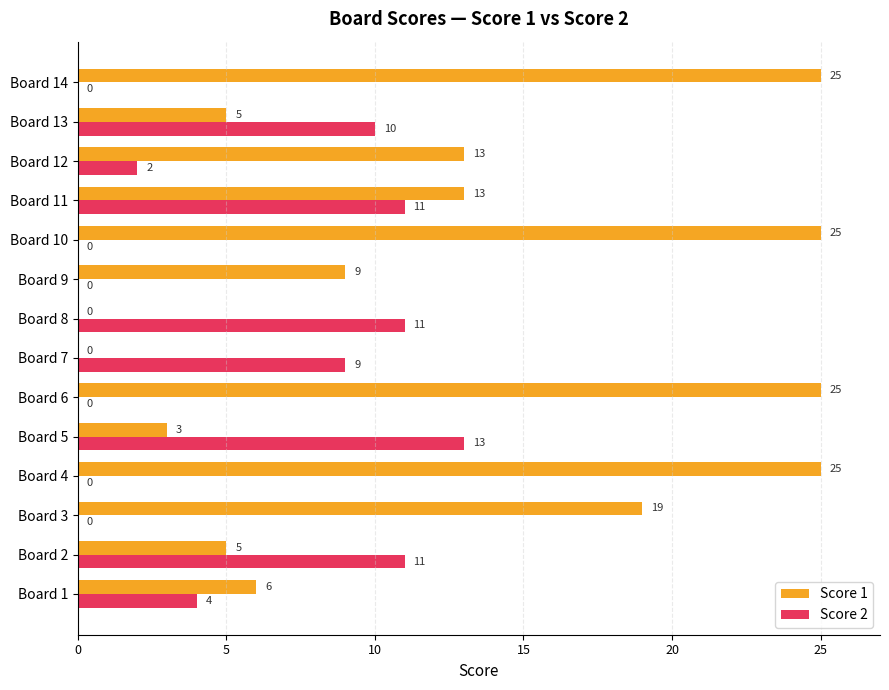

The Score 1 series shows 25 at Board 6. True or false?

True